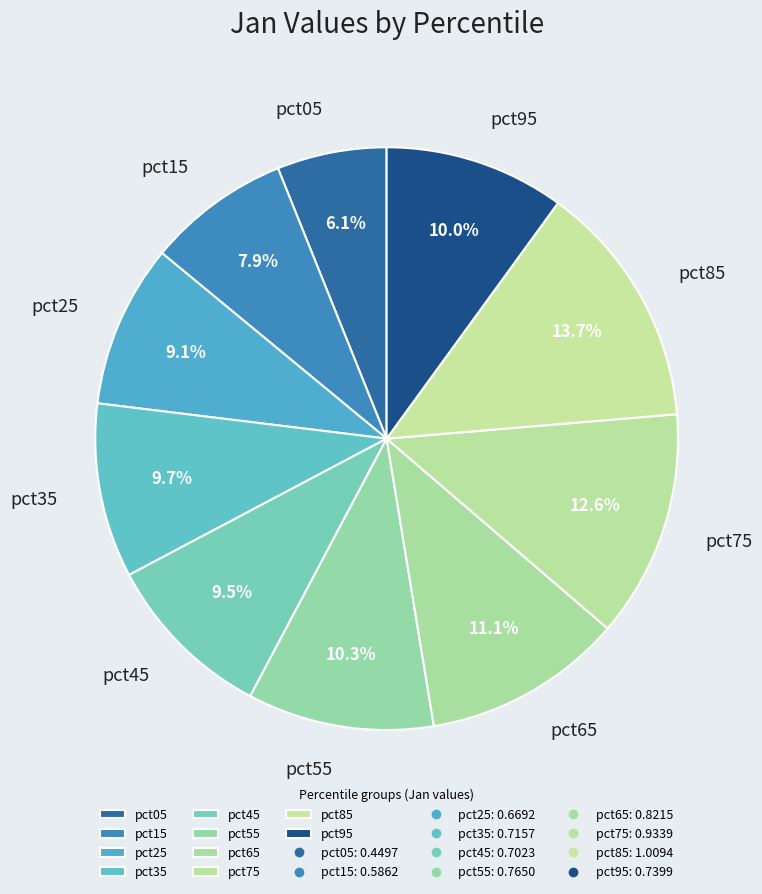

How many segments does this pie chart have?

10